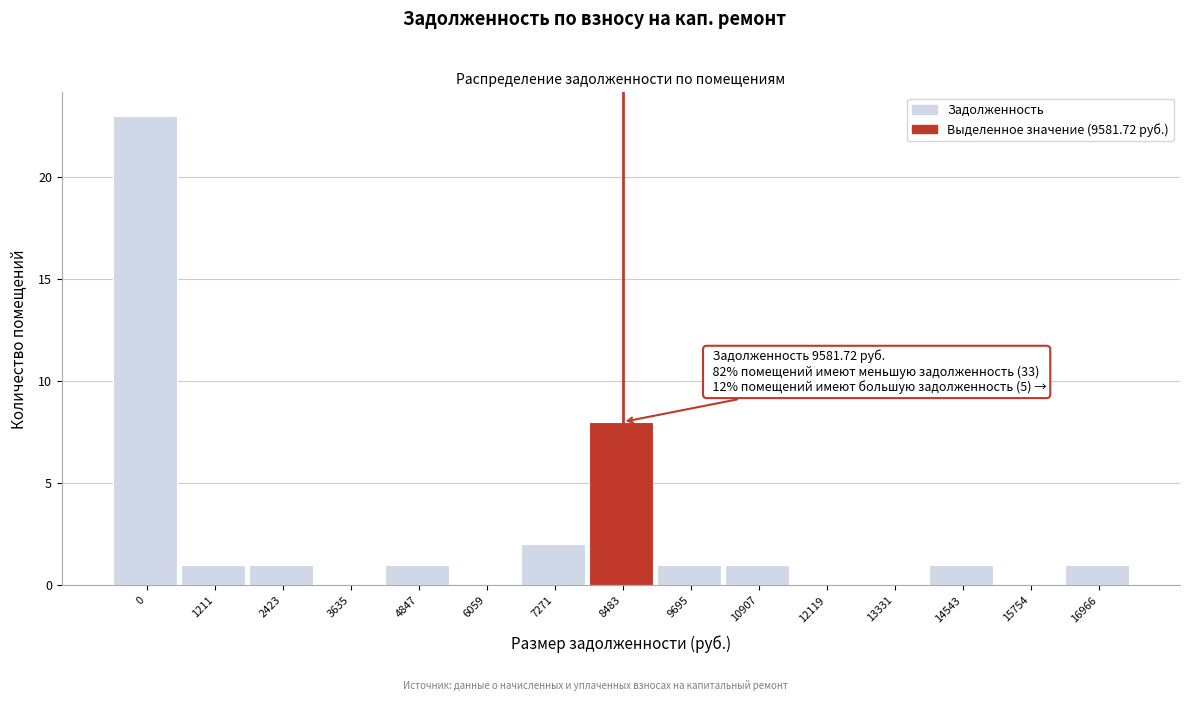

Reading left to right, list all the values displayed in this chart.

0=23	1211=1	2423=1	3635=0	4847=1	6059=0	7271=2	8483=8	9695=1	10907=1	12119=0	13331=0	14543=1	15754=0	16966=1